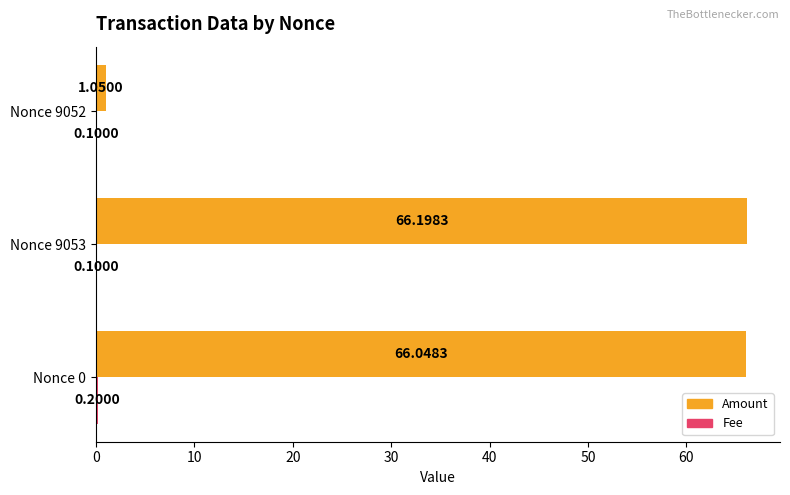

Which series changed the most between Nonce 0 and Nonce 9052?

Amount